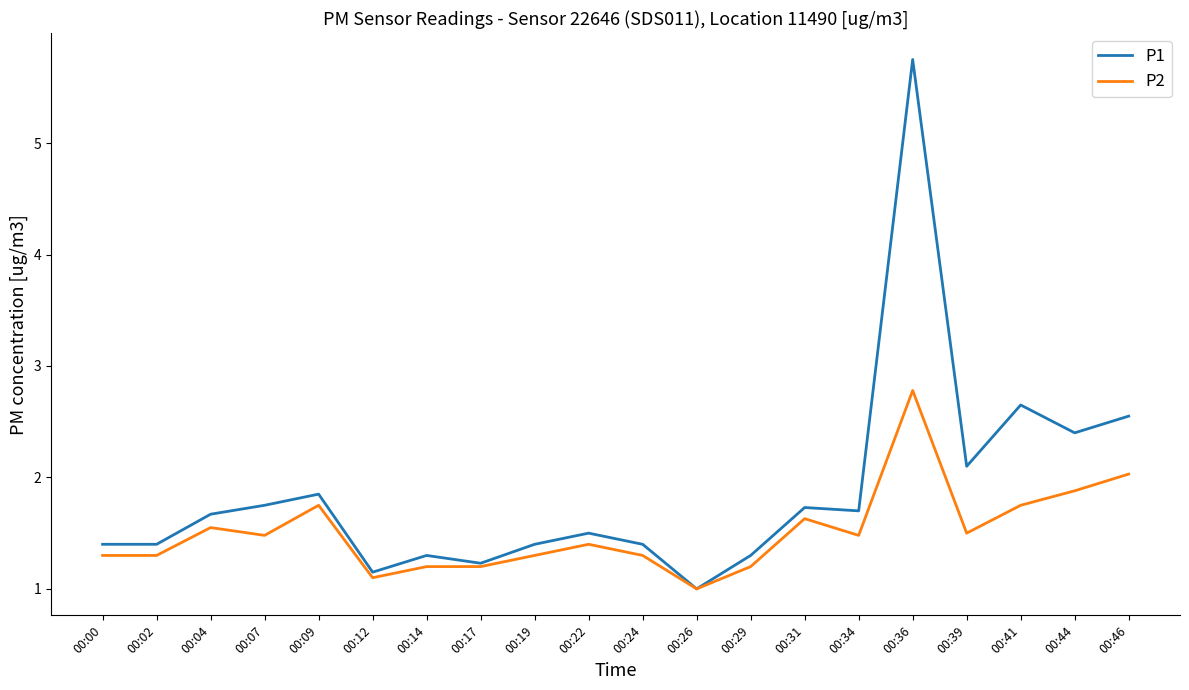

What is the difference between the maximum and minimum values in the P2 series?

1.8